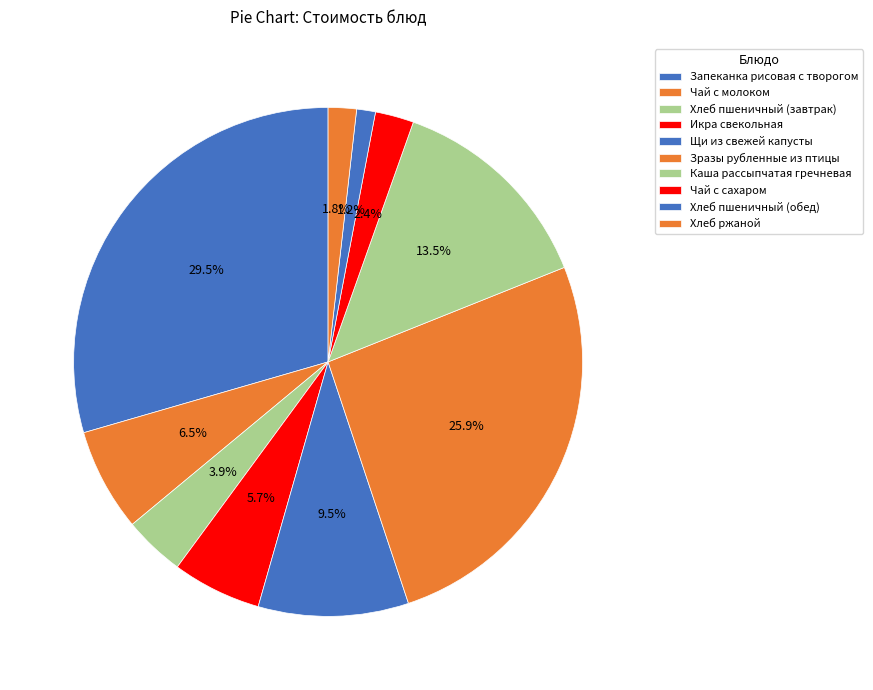

Rank the categories by value from highest to lowest.

Запеканка рисовая с творогом, Зразы рубленные из птицы, Каша рассыпчатая гречневая, Щи из свежей капусты, Чай с молоком, Икра свекольная, Хлеб пшеничный (завтрак), Чай с сахаром, Хлеб ржаной, Хлеб пшеничный (обед)